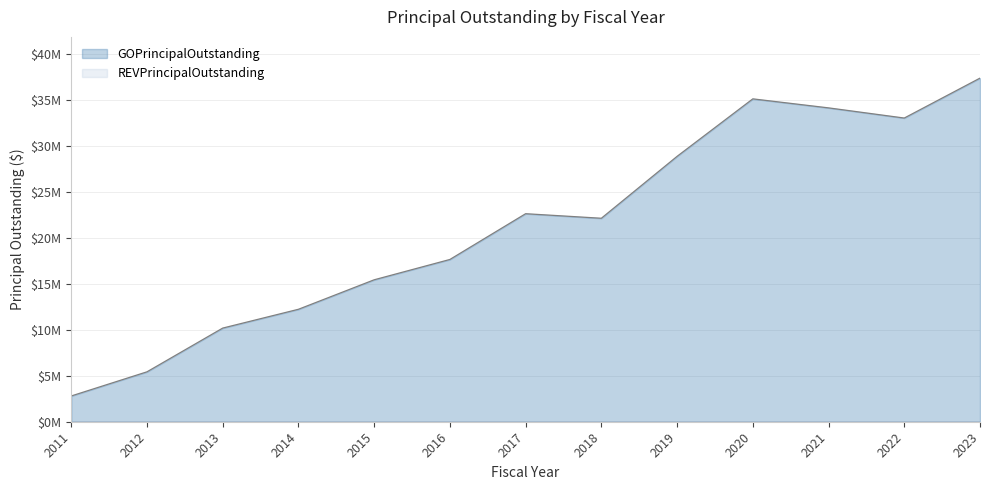

What is the value of the 5th point from the left?

15430000